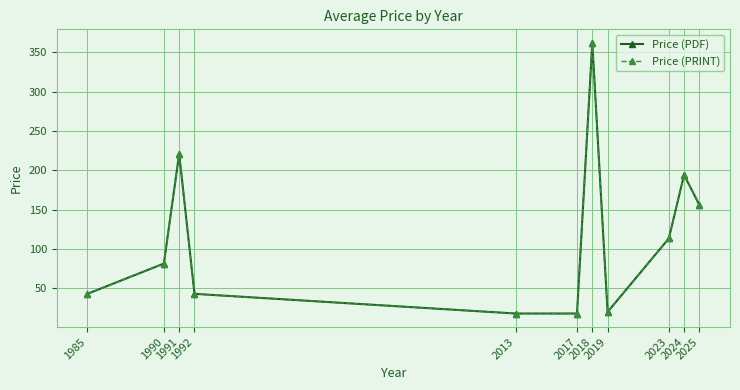

Is this an area chart (filled region under the line)?

No